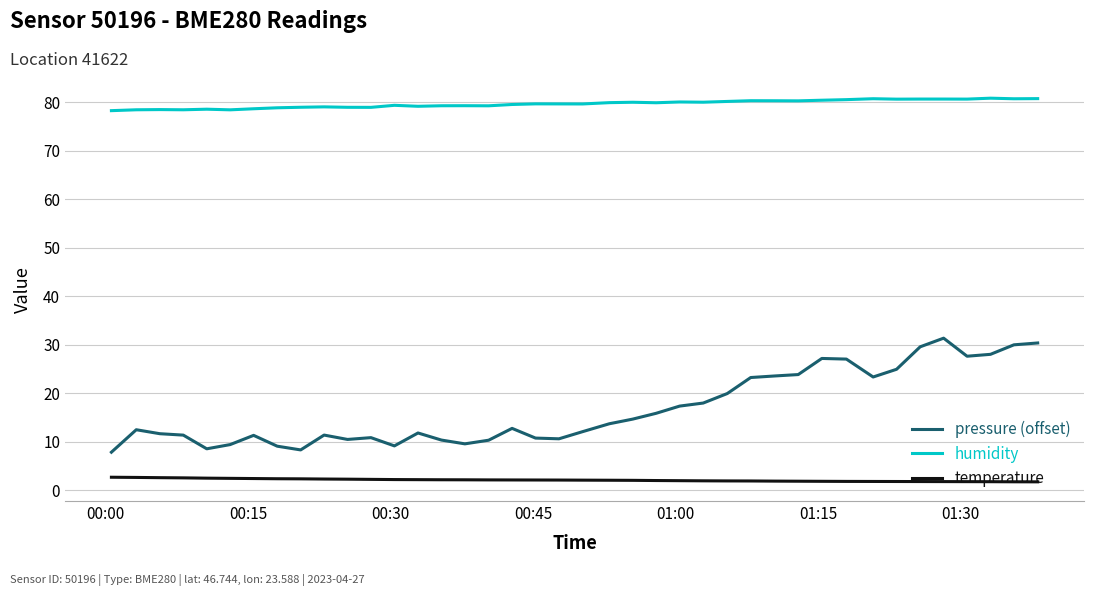

True or false: temperature and humidity intersect in this chart.

False